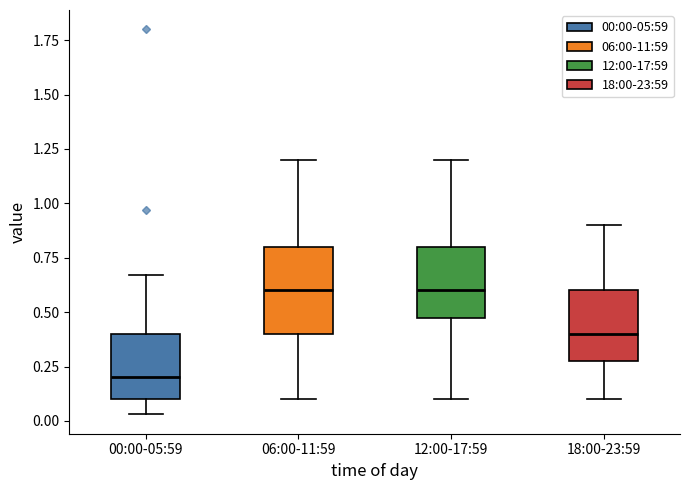

Which box is the tallest, from its lower edge to its upper edge?

06:00-11:59